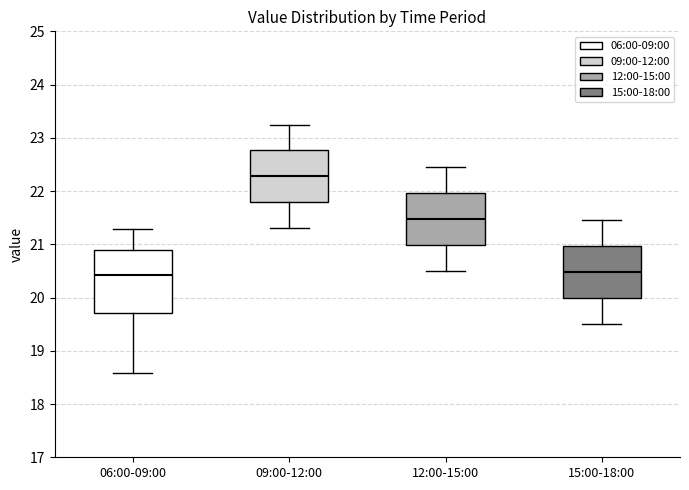

Reading left to right, transcribe this box plot: for each box, give where its median line is, the range the box spans, and where its two whiskers end, as read against the y-axis. The values are not printed on the chart, so give them approximately, as read against the axis.

06:00-09:00: median 20.4, box 19.7 to 20.9, whiskers 18.6 to 21.3
09:00-12:00: median 22.3, box 21.8 to 22.8, whiskers 21.3 to 23.3
12:00-15:00: median 21.5, box 21.0 to 22.0, whiskers 20.5 to 22.5
15:00-18:00: median 20.5, box 20.0 to 21.0, whiskers 19.5 to 21.5